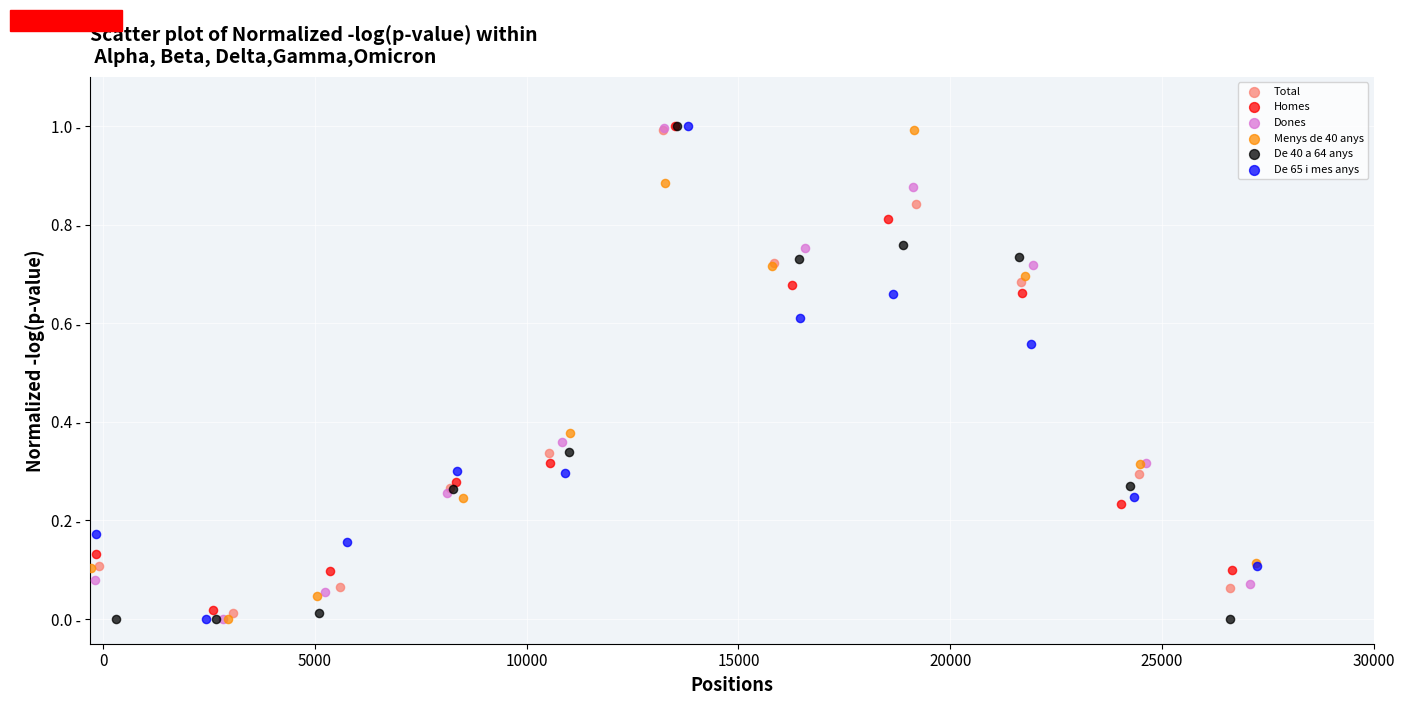

What are all the series names shown in the legend?

Total, Homes, Dones, Menys de 40 anys, De 40 a 64 anys, De 65 i mes anys